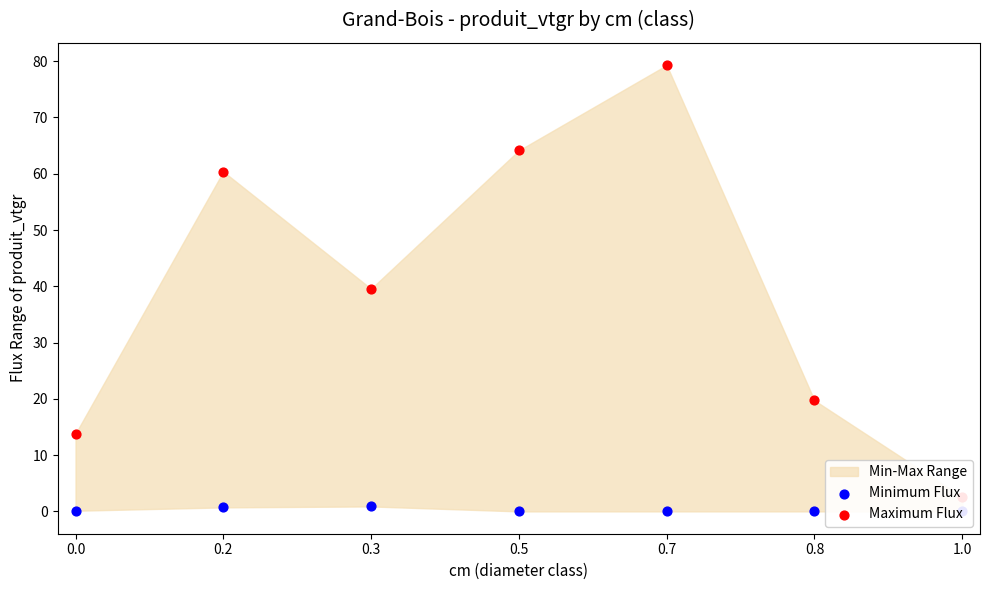

Which series reaches the maximum Y coordinate?

Maximum Flux